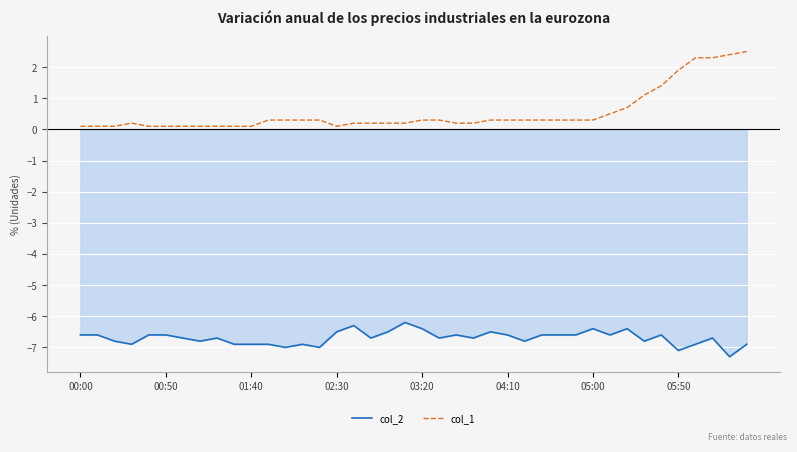

What is the approximate value of col_2 at 29?

-6.6